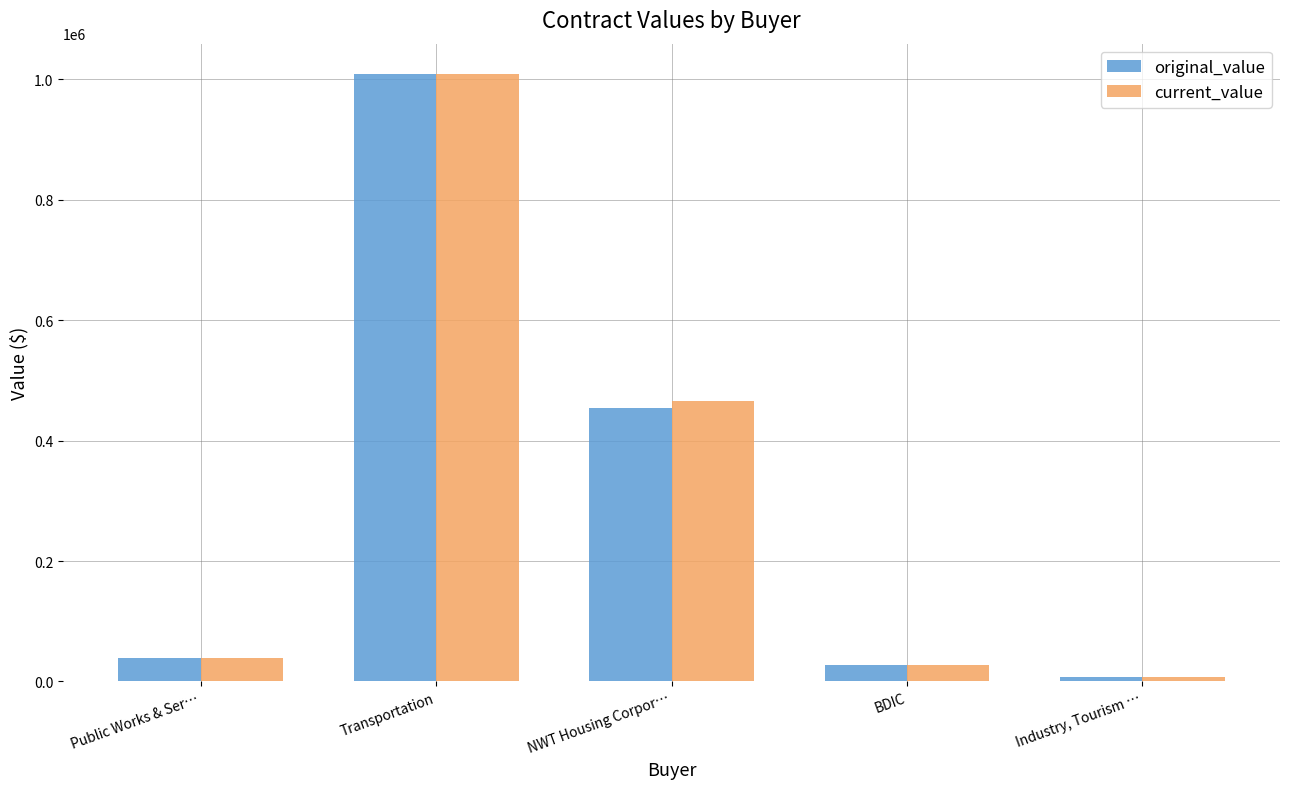

How many bars are there in each group?

2